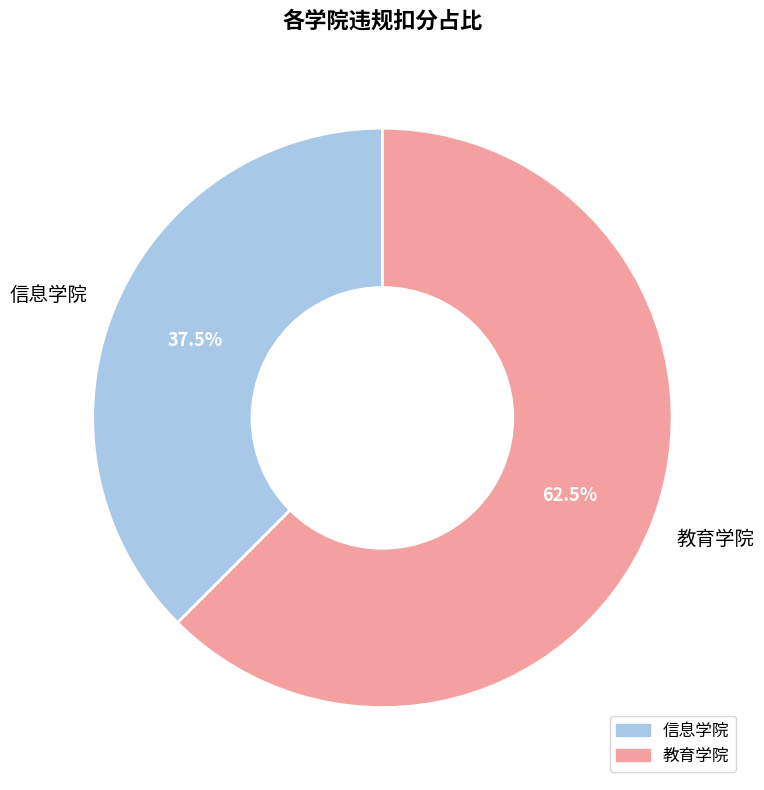

What is the largest slice in the pie chart?

教育学院